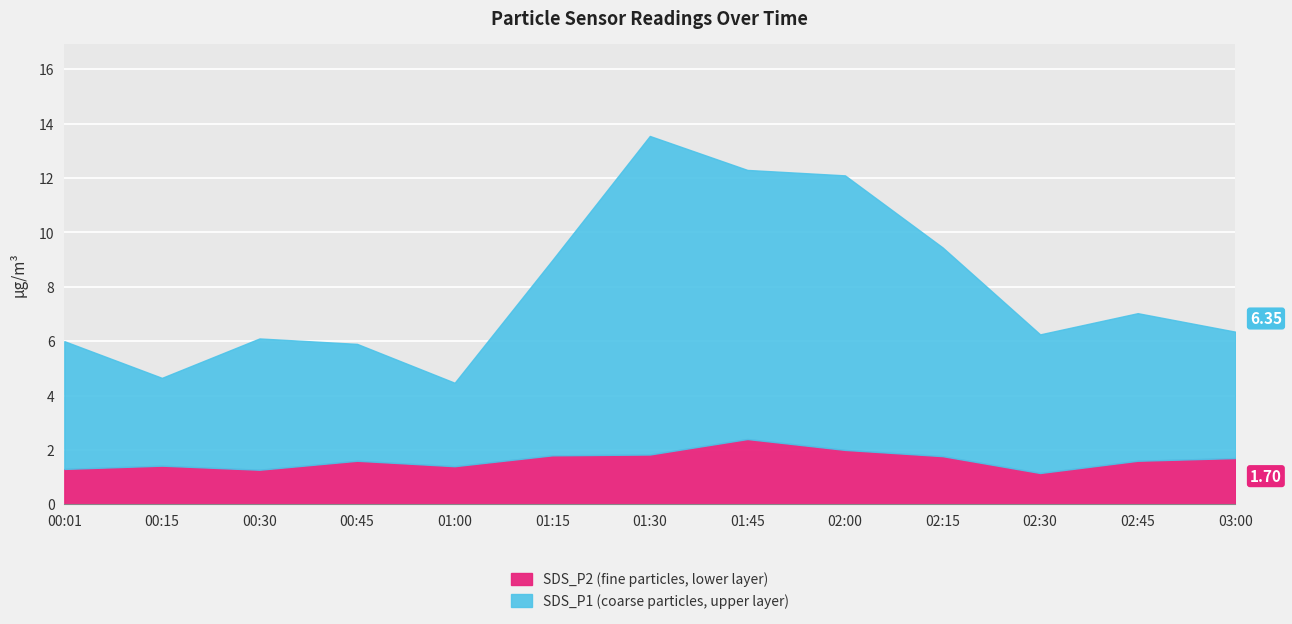

How many data points does each series have?

13